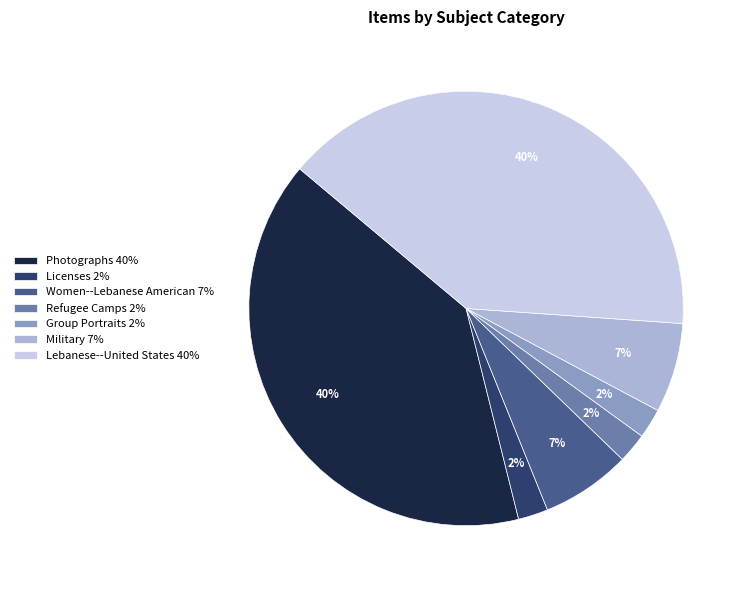

The Group Portraits slice represents 2% of the pie. True or false?

True